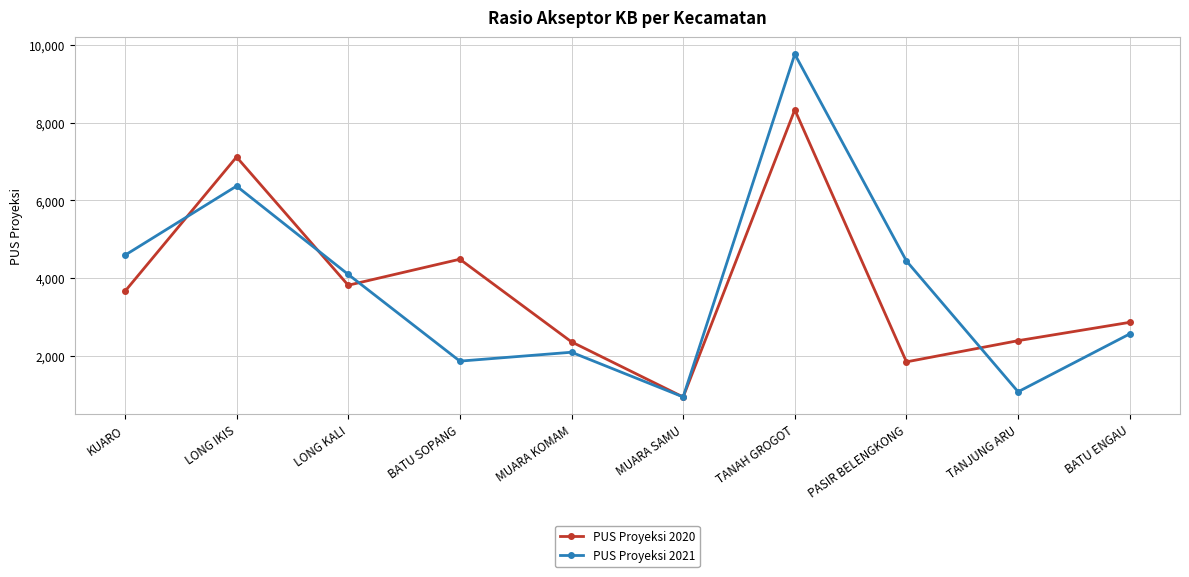

Is it true that PUS Proyeksi 2020 equals 8335 at TANAH GROGOT?

True